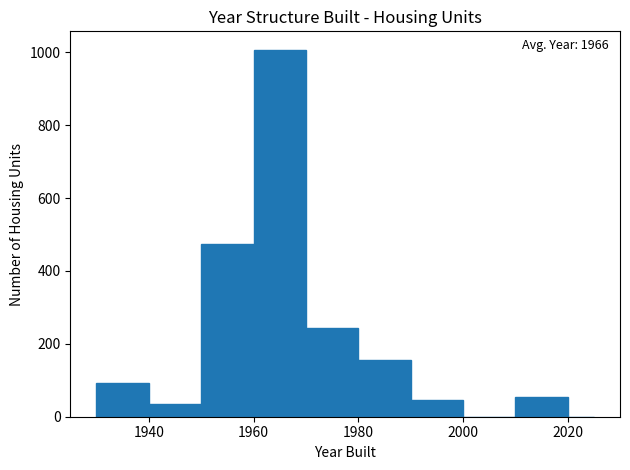

Around what value on the x-axis is the tallest bar? Give the approximate position of its centre, as read against the axis.

1966